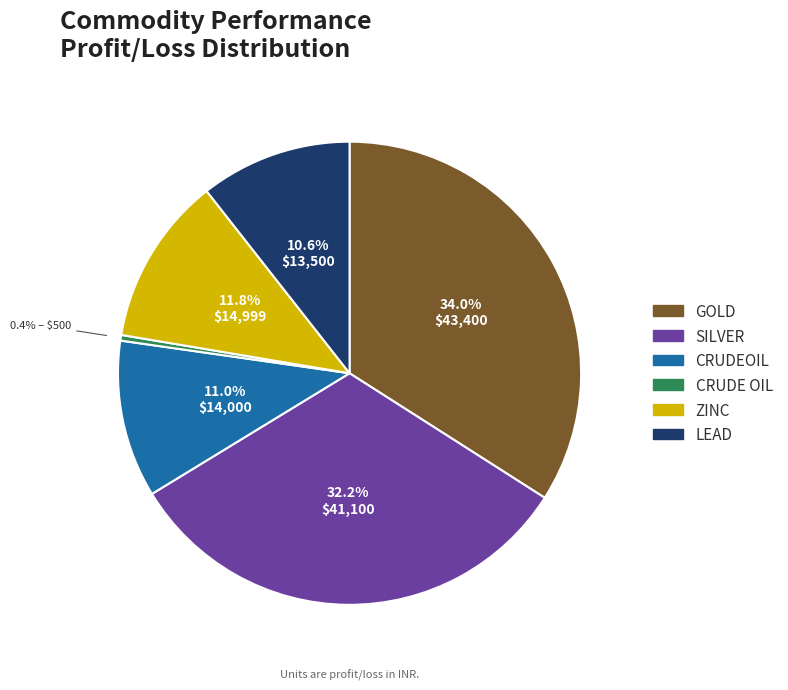

Is the sum of LEAD and CRUDEOIL greater than half?

No